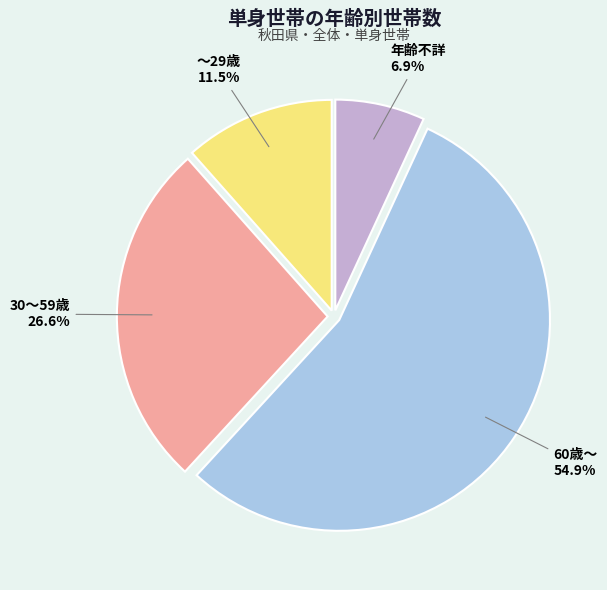

Is there any slice that represents more than half of the pie?

Yes